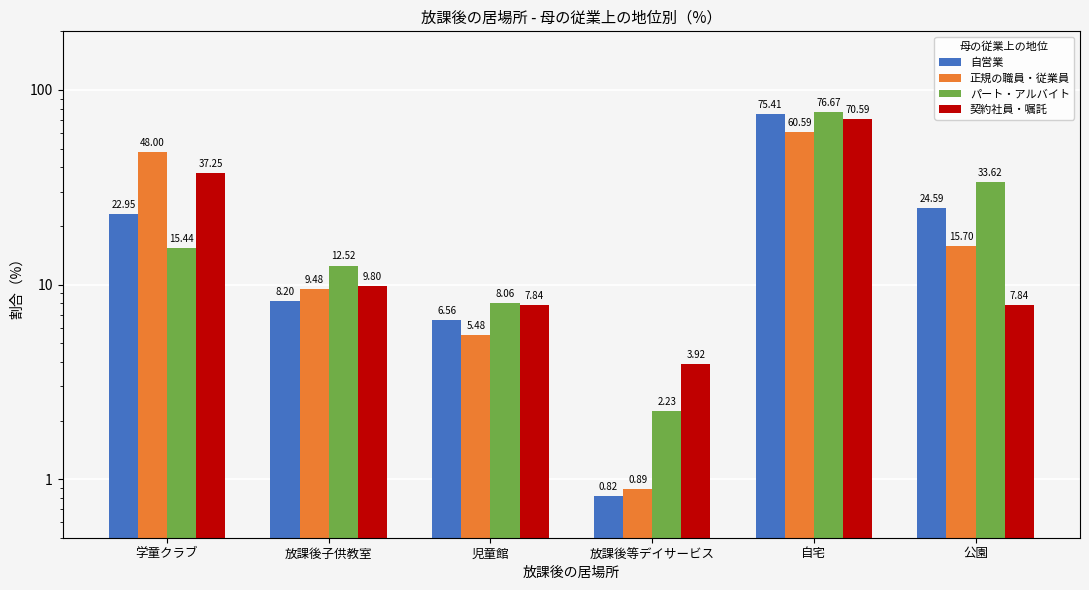

Does the chart contain any negative values?

No